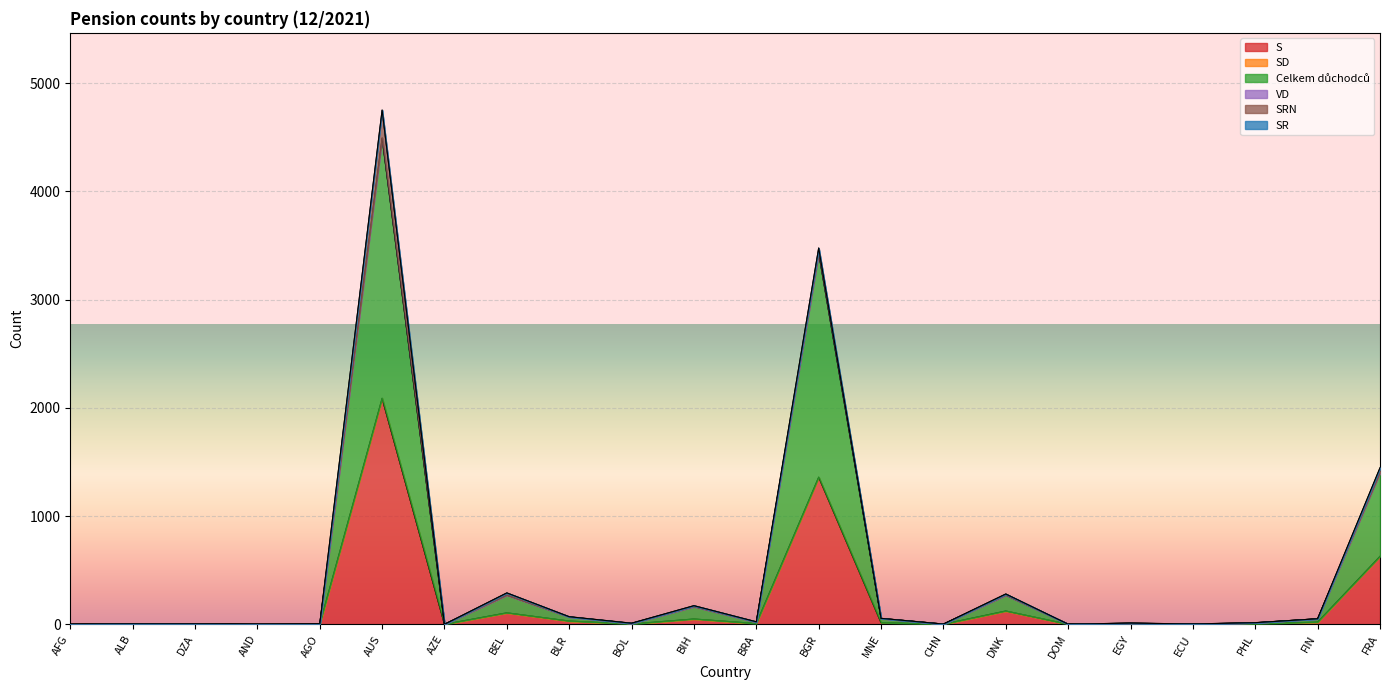

True or false: SRN has more than 1 interior local peaks.

True